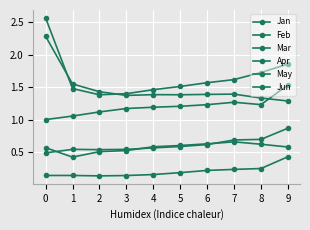

True or false: Jun has more than 0 points higher than both neighbors.

True